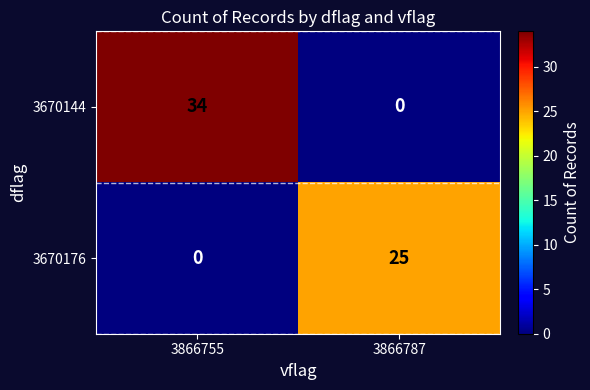

What is the spread (max minus min) of values at 3866755?

34